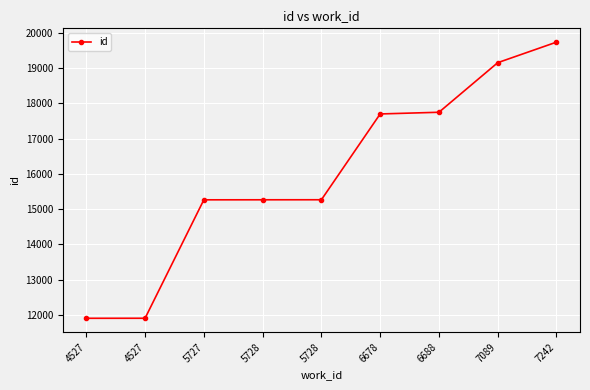

How many categories are shown in the chart?

9